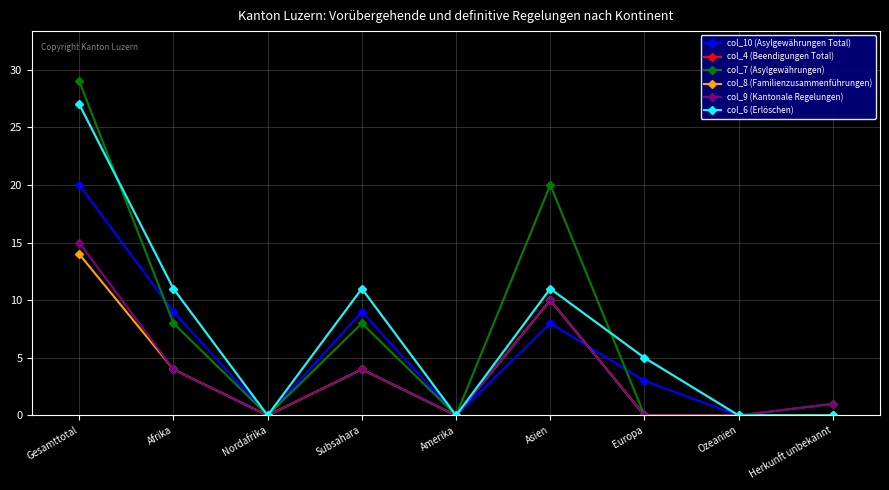

Does the chart have visible grid lines?

Yes